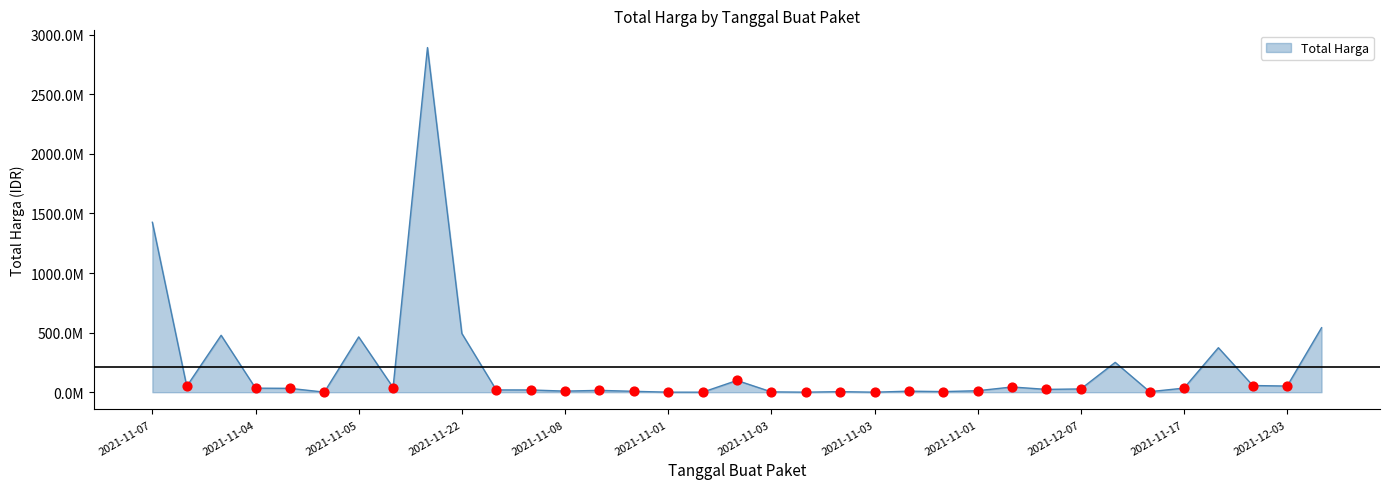

Does the chart have visible grid lines?

No